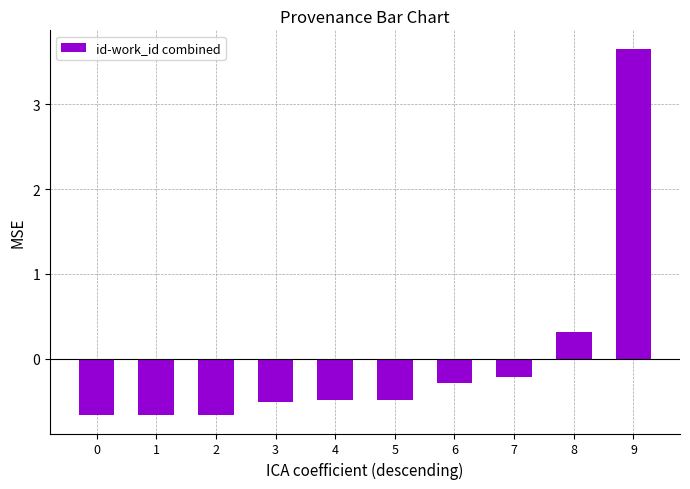

What is the sum of the values at 0 and 5?

-1.1